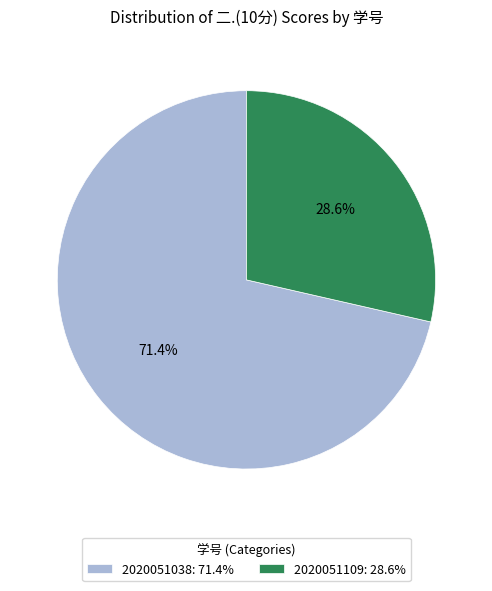

Which category has the biggest portion of the pie?

2020051038